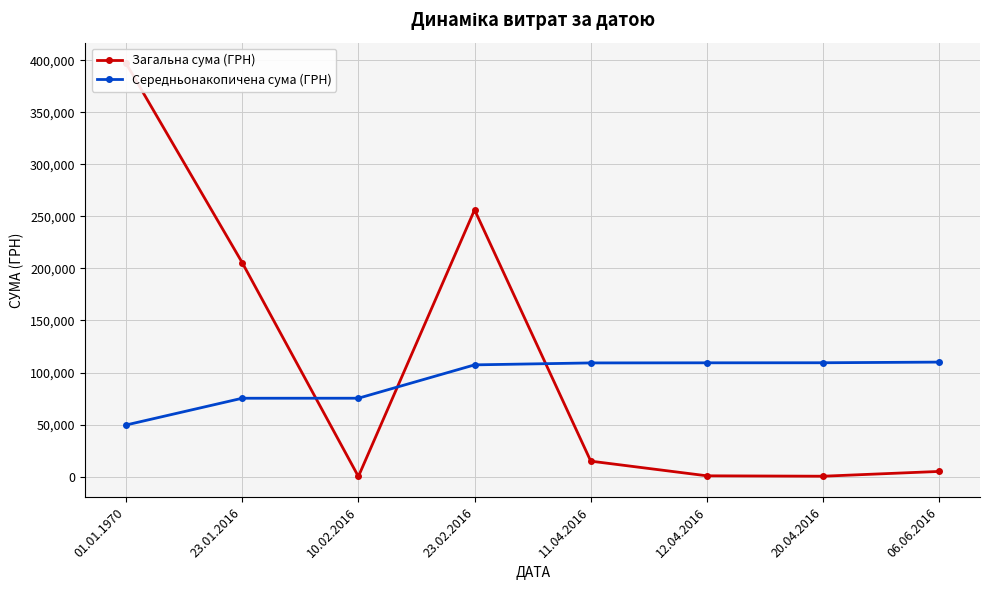

Which series has the widest spread of values?

Загальна сума (ГРН)